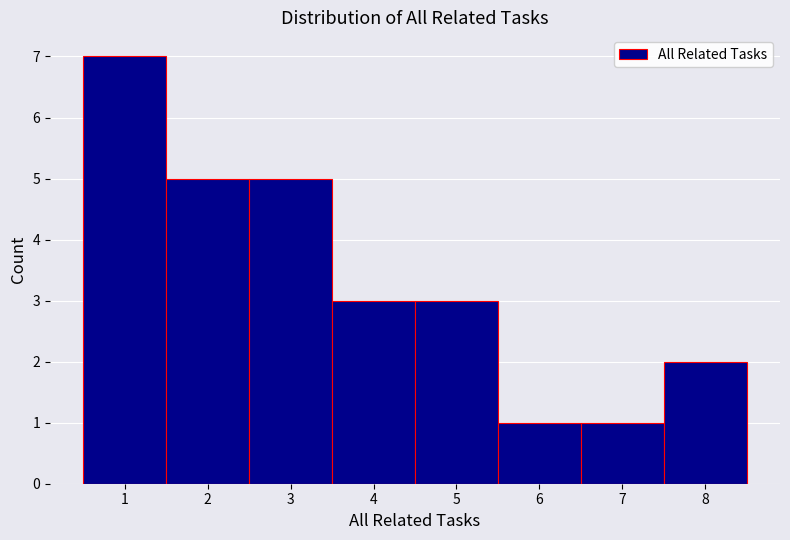

Reading left to right, list every bar in this chart as the range it spans on the x-axis followed by its height. The values are not printed on the chart, so give them approximately, as read against the axis.

0.5 to 1.5: 7
1.5 to 2.5: 5
2.5 to 3.5: 5
3.5 to 4.5: 3
4.5 to 5.5: 3
5.5 to 6.5: 1
6.5 to 7.5: 1
7.5 to 8.5: 2